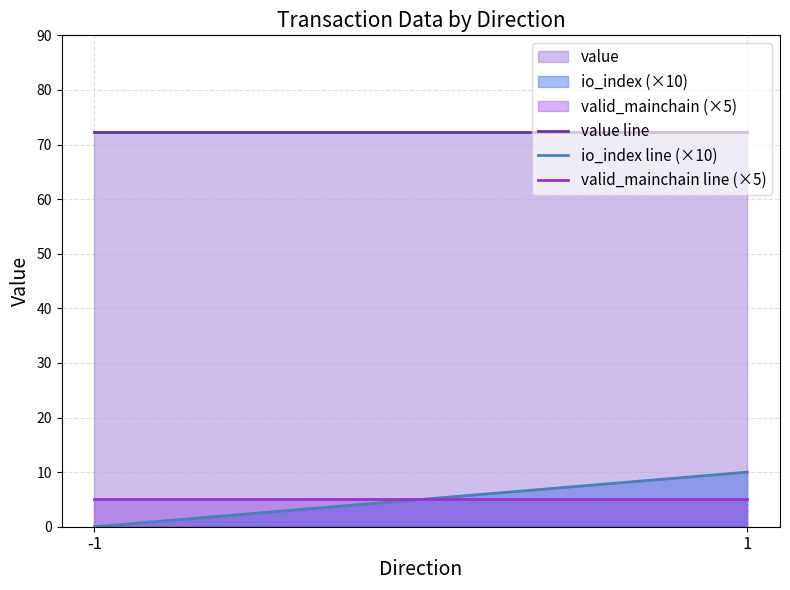

What is the average value of the io_index line (×10) series?

5.0